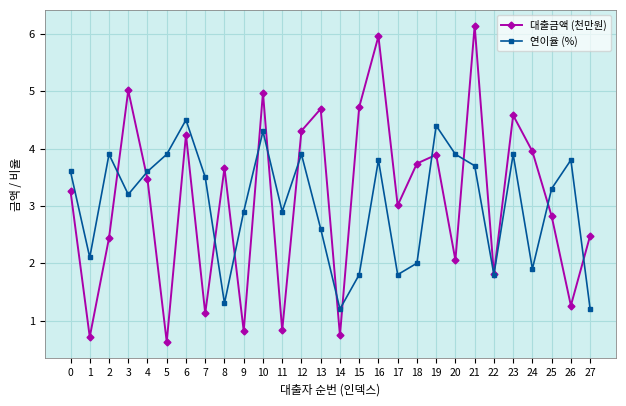

True or false: 연이율 (%) has a value of 6.2 at 0.

False